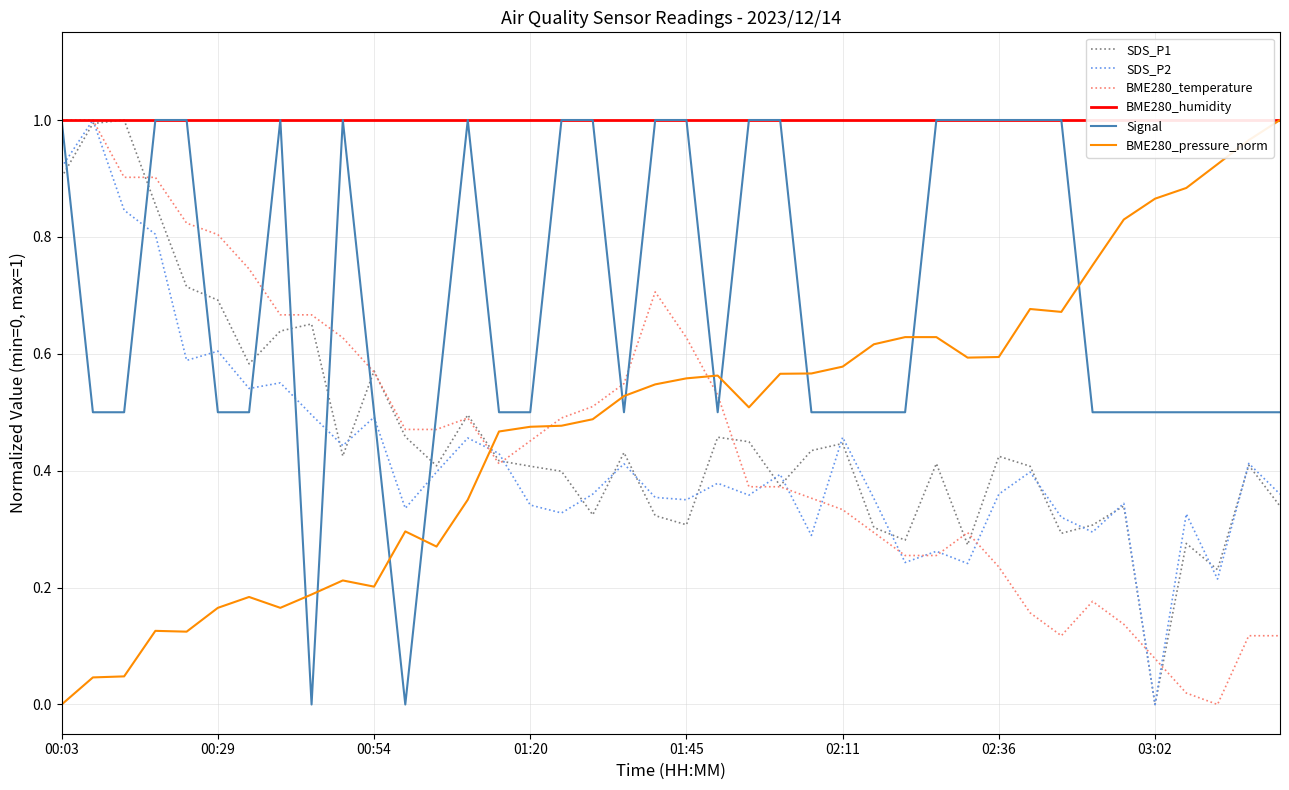

The Signal series shows 0.5 at 01:20. True or false?

True